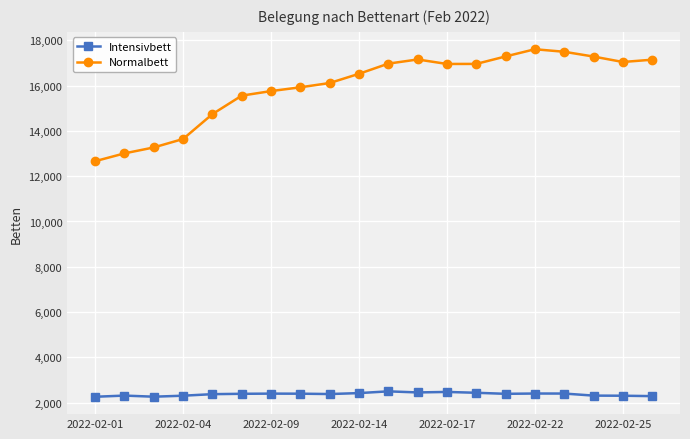

Rank the series by their average value, from highest to lowest.

Normalbett, Intensivbett